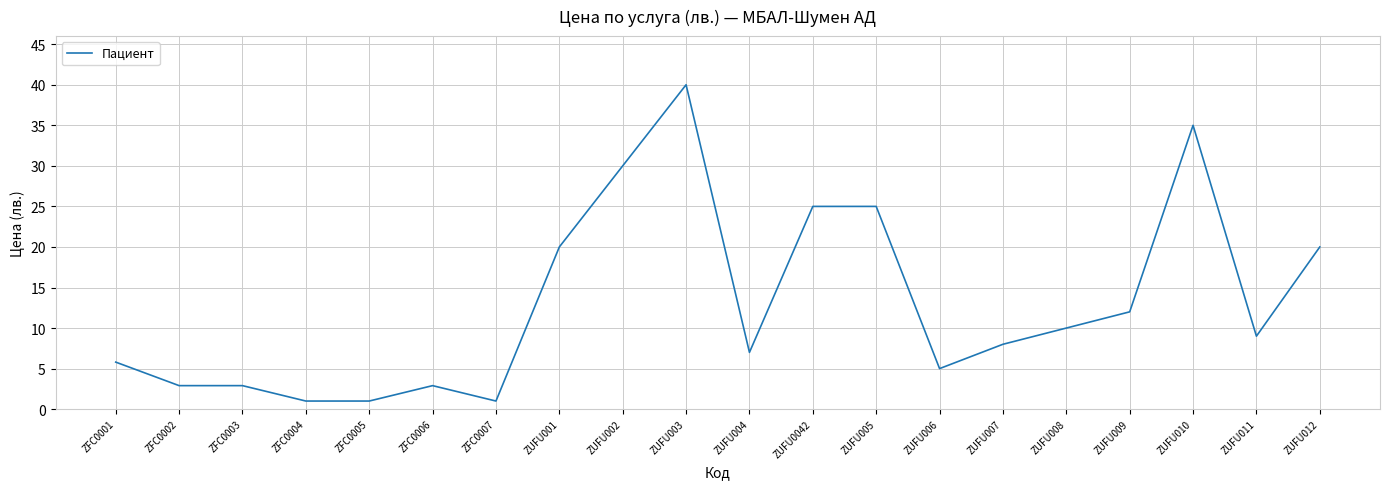

What is the difference between the maximum and minimum values?

39.0